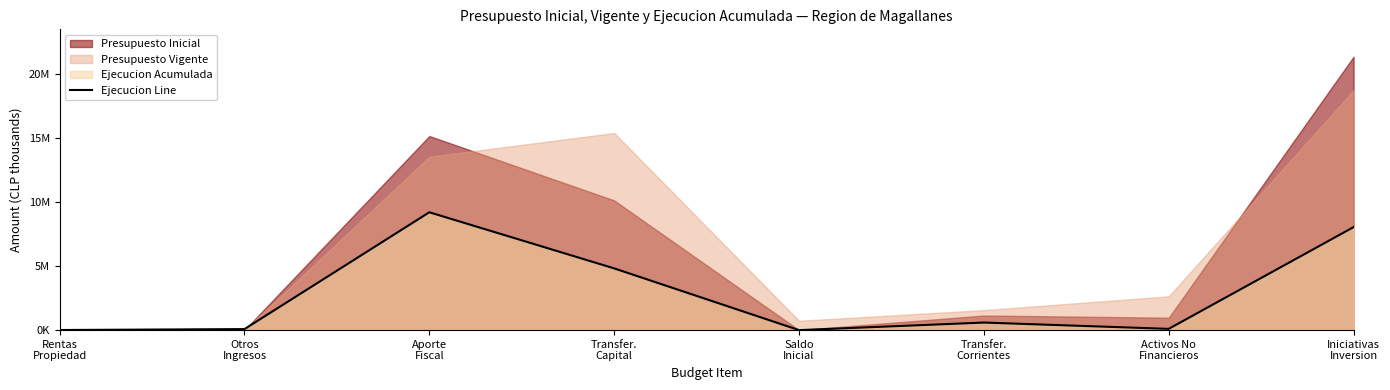

The value at Activos No
Financieros is 97414. True or false?

True